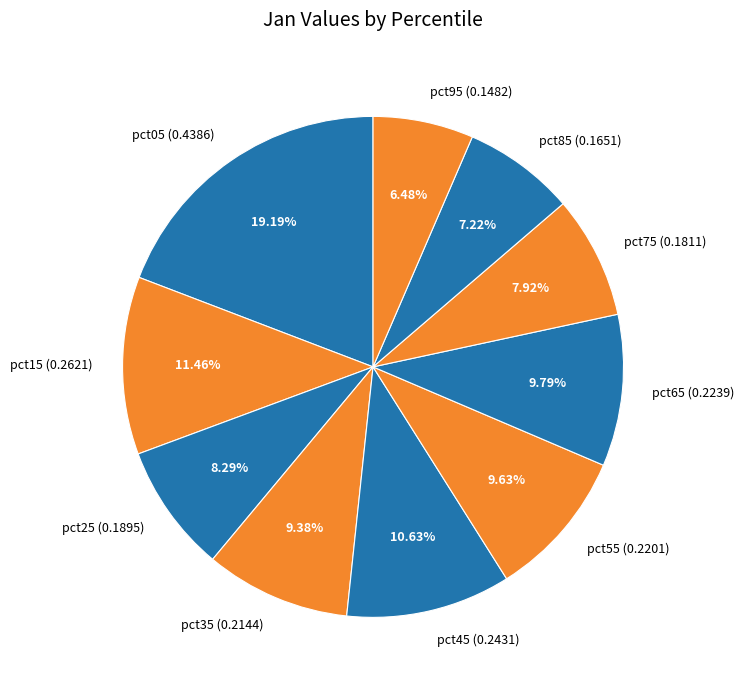

What is the largest slice in the pie chart?

pct05